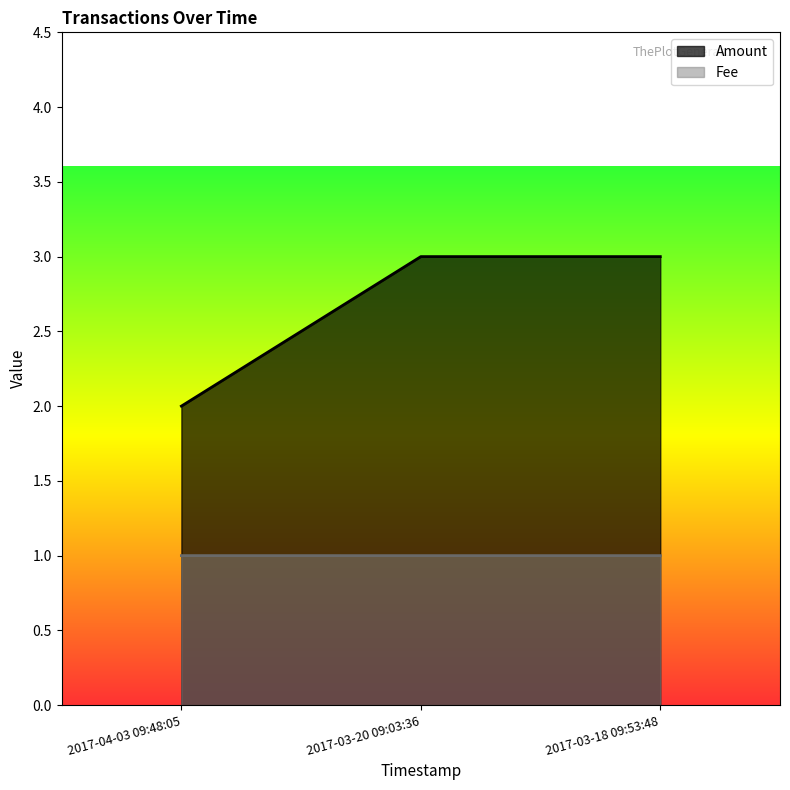

Reading left to right, what are all the values shown in this chart?

Amount: 2.0	3.0	3.0
Fee: 1.0	1.0	1.0